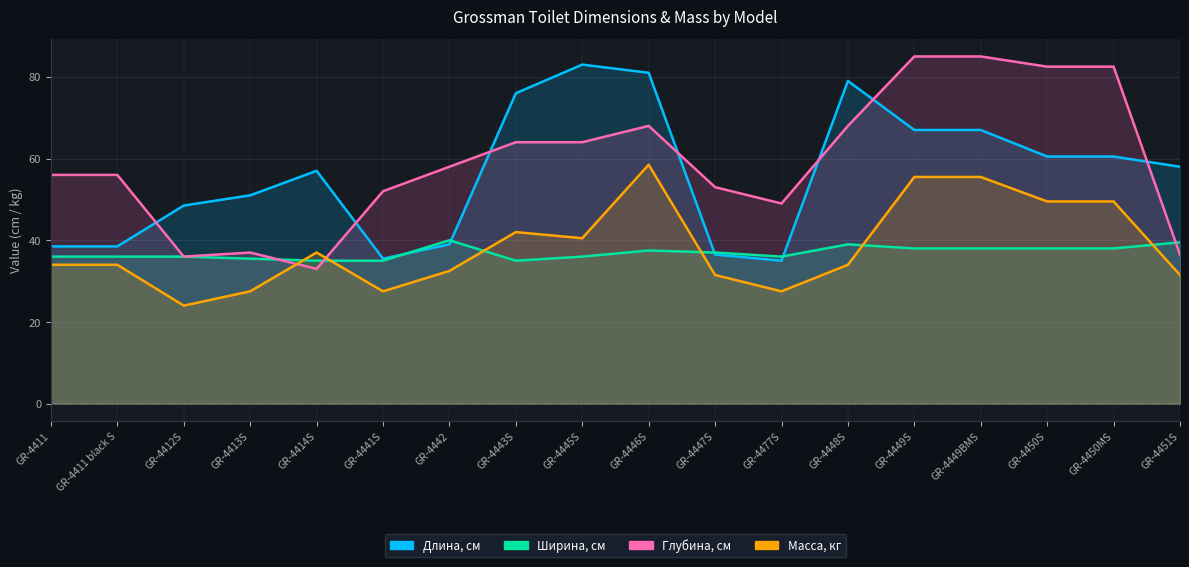

How many lines are shown in the chart?

4